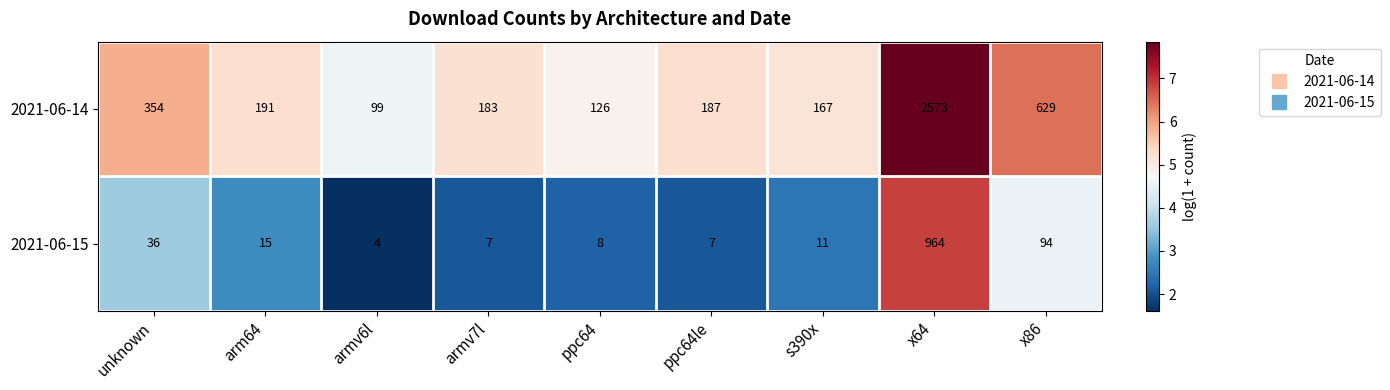

List the series in order of their overall mean, lowest first.

2021-06-15, 2021-06-14